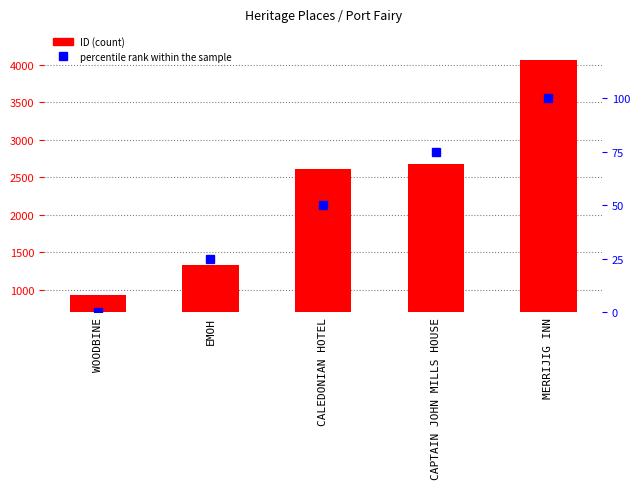

What is the total value across all series at MERRIJIG INN?

4160